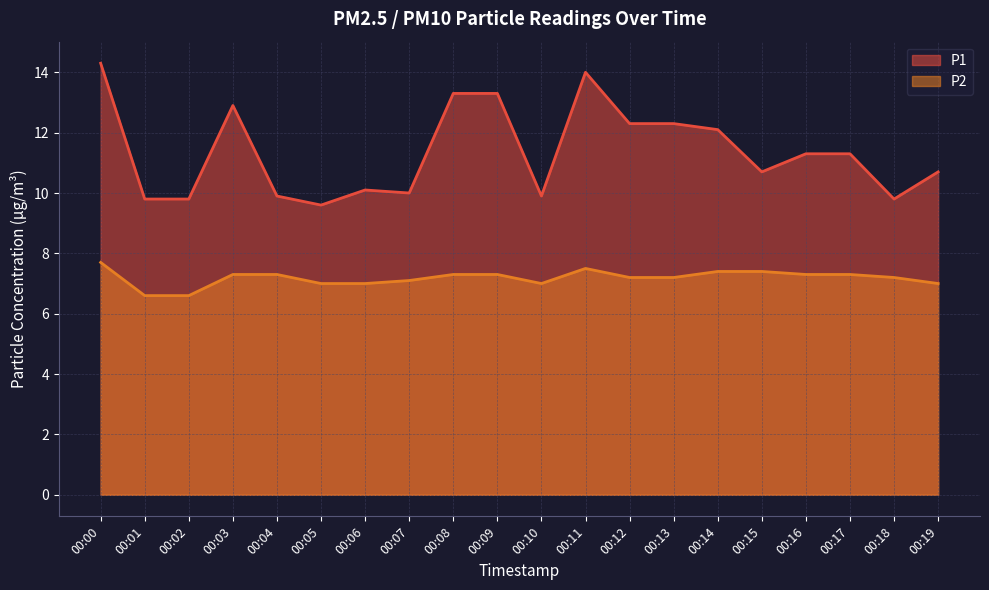

True or false: P1 and P2 cross at least once.

False